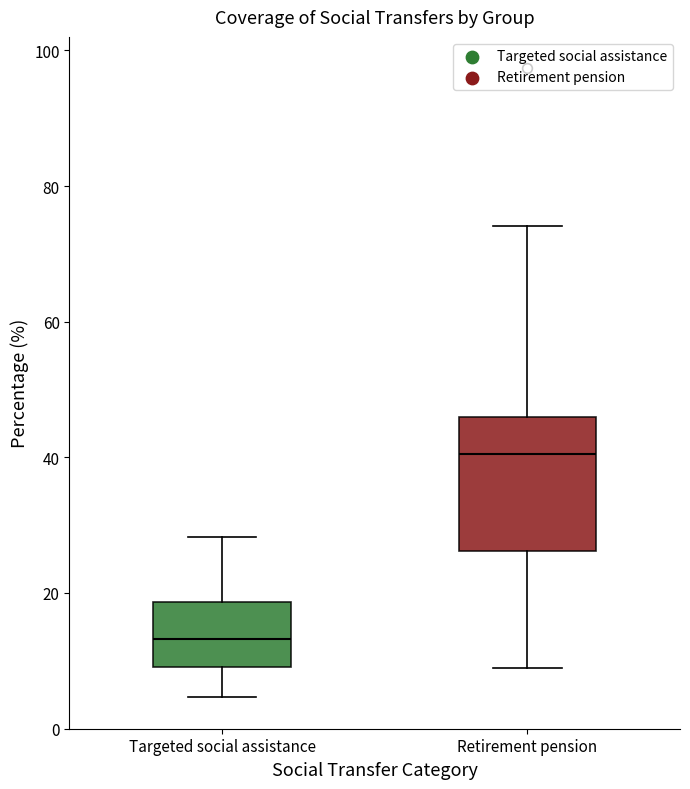

Comparing the boxes themselves (not the whiskers), which one is the tallest?

Retirement pension